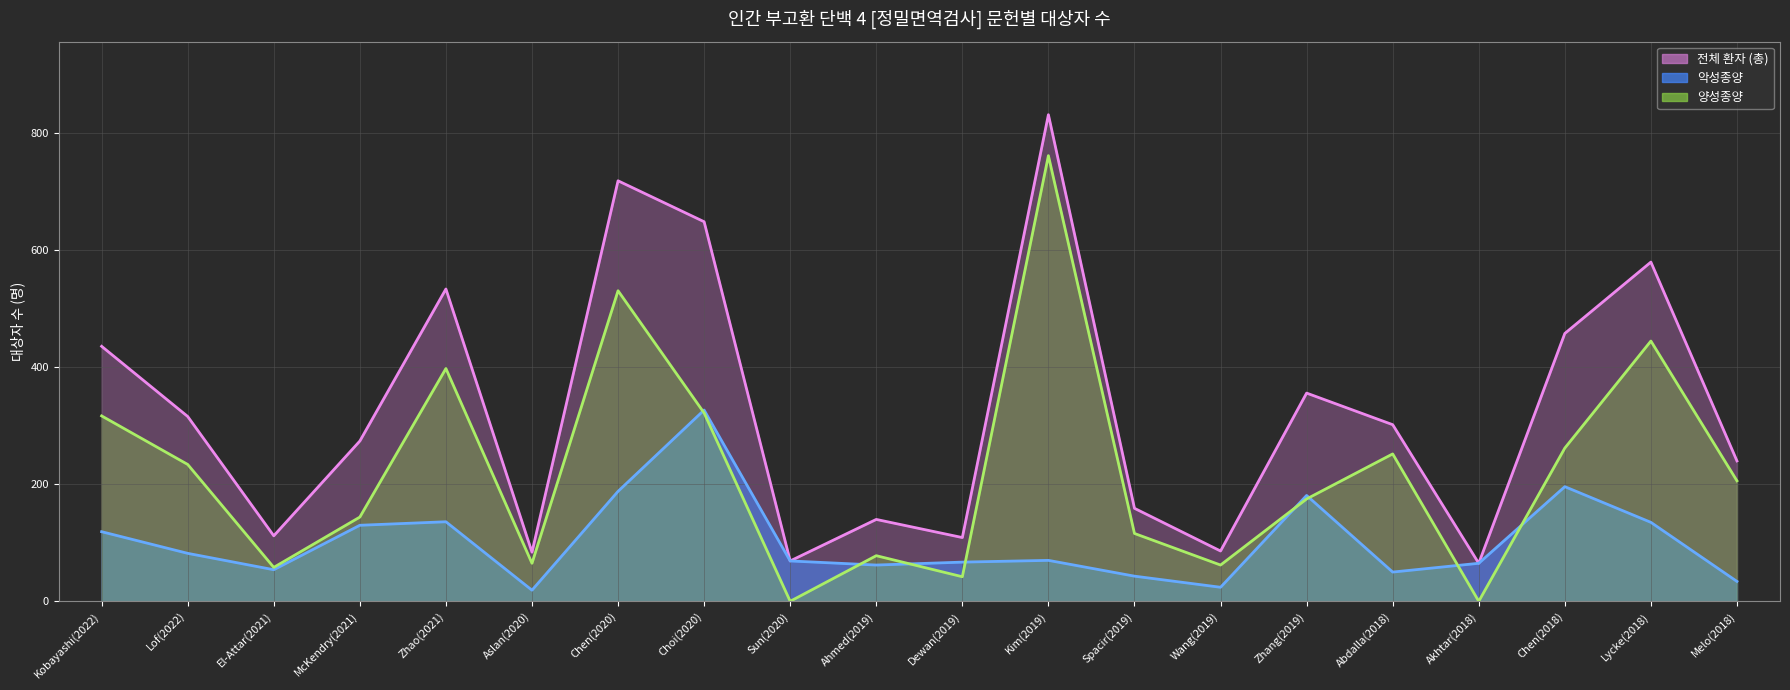

Reading right to left, what are all the values shown in this chart?

전체 환자 (총): Melo(2018)=240	Lycke(2018)=580	Chen(2018)=458	Akhtar(2018)=65	Abdalla(2018)=302	Zhang(2019)=356	Wang(2019)=86	Spacir(2019)=159	Kim(2019)=832	Dewan(2019)=109	Ahmed(2019)=140	Sun(2020)=69	Choi(2020)=649	Chen(2020)=719	Aslan(2020)=84	Zhao(2021)=534	McKendry(2021)=274	El-Attar(2021)=112	Lof(2022)=316	Kobayashi(2022)=436
악성종양: Melo(2018)=34	Lycke(2018)=135	Chen(2018)=196	Akhtar(2018)=65	Abdalla(2018)=50	Zhang(2019)=181	Wang(2019)=24	Spacir(2019)=43	Kim(2019)=70	Dewan(2019)=67	Ahmed(2019)=62	Sun(2020)=69	Choi(2020)=327	Chen(2020)=188	Aslan(2020)=19	Zhao(2021)=136	McKendry(2021)=130	El-Attar(2021)=54	Lof(2022)=82	Kobayashi(2022)=119
양성종양: Melo(2018)=206	Lycke(2018)=445	Chen(2018)=262	Akhtar(2018)=0	Abdalla(2018)=252	Zhang(2019)=175	Wang(2019)=62	Spacir(2019)=116	Kim(2019)=762	Dewan(2019)=42	Ahmed(2019)=78	Sun(2020)=0	Choi(2020)=322	Chen(2020)=531	Aslan(2020)=65	Zhao(2021)=398	McKendry(2021)=144	El-Attar(2021)=58	Lof(2022)=234	Kobayashi(2022)=317